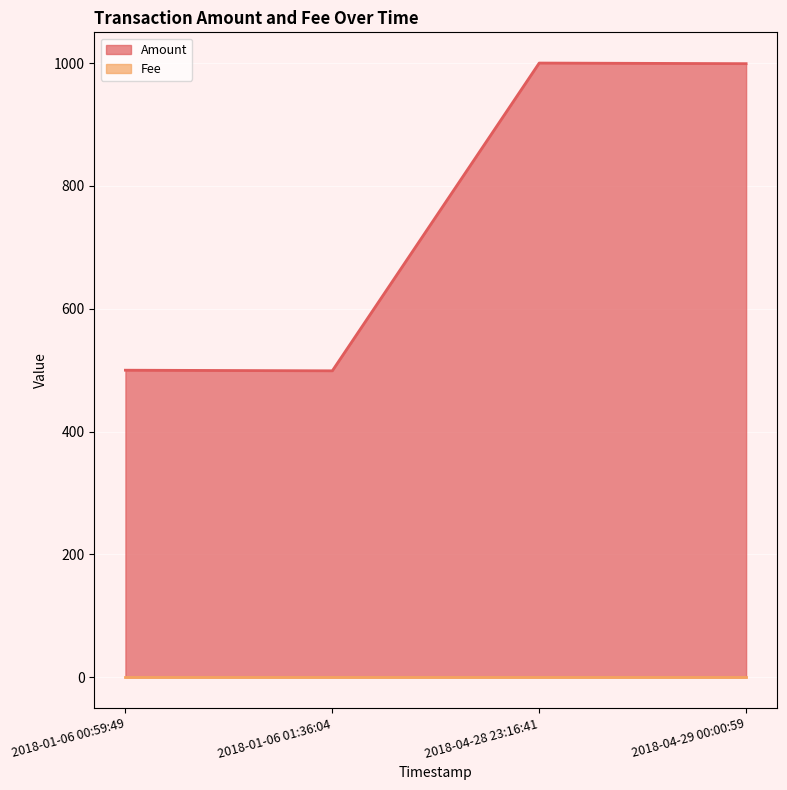

True or false: the data shows 999 at 2018-04-29 00:00:59.

True